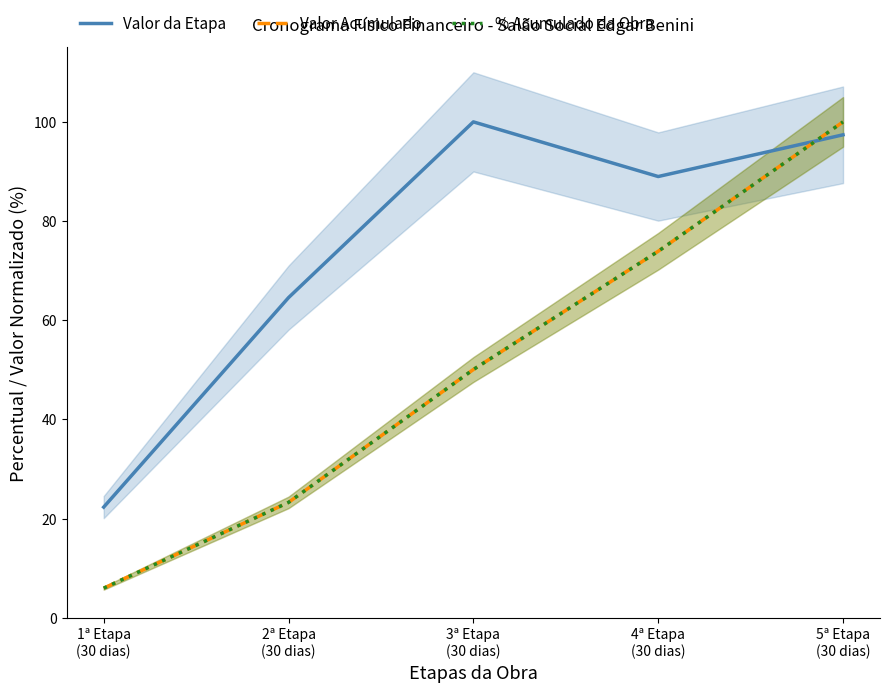

The Valor da Etapa series shows 22.3 at 1ª Etapa
(30 dias). True or false?

True